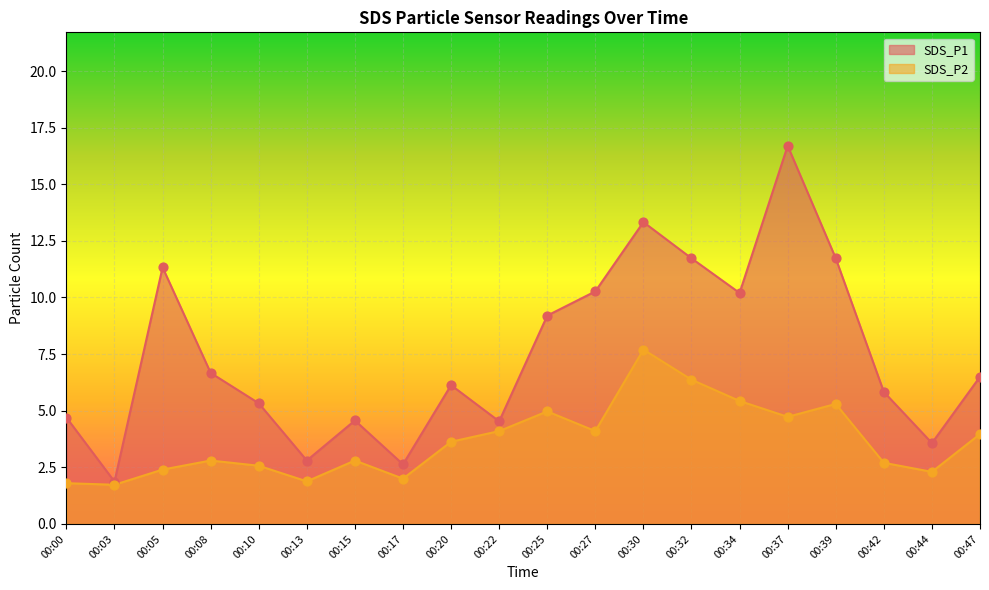

What is the total value across all series at 00:05?

13.7